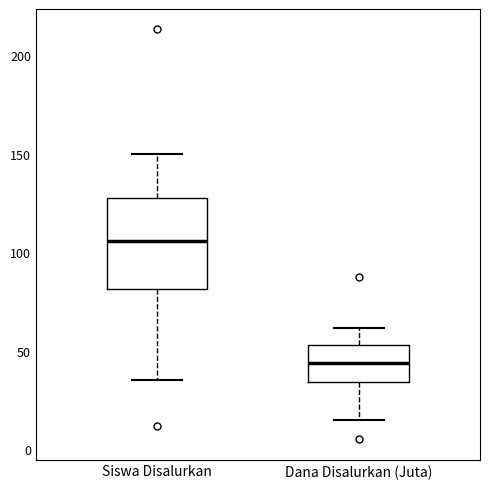

Comparing the boxes themselves (not the whiskers), which one is the tallest?

Siswa Disalurkan